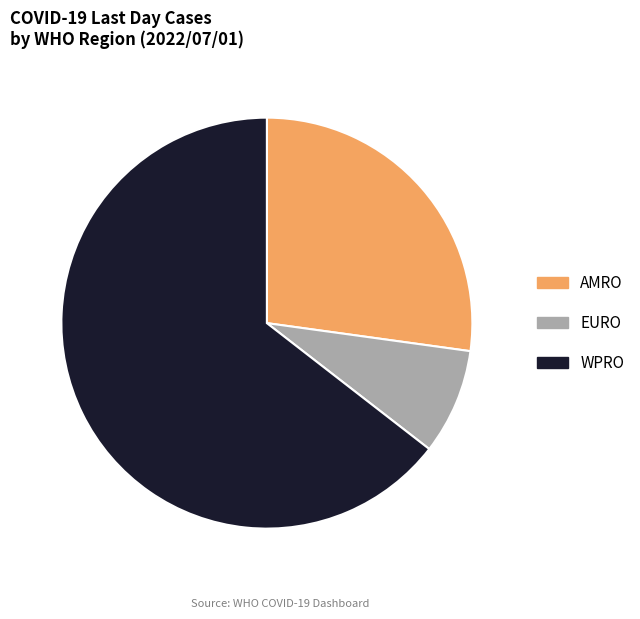

How many segments does this pie chart have?

3